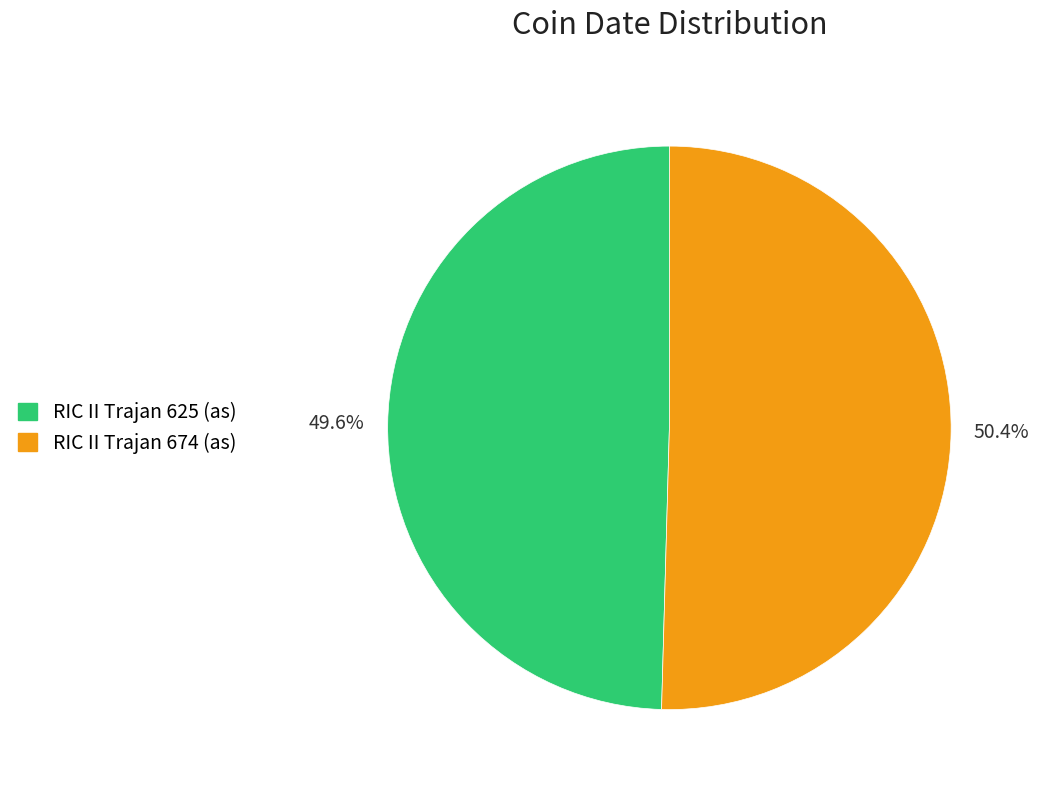

True or false: RIC II Trajan 625 (as) accounts for 50% of the total.

True